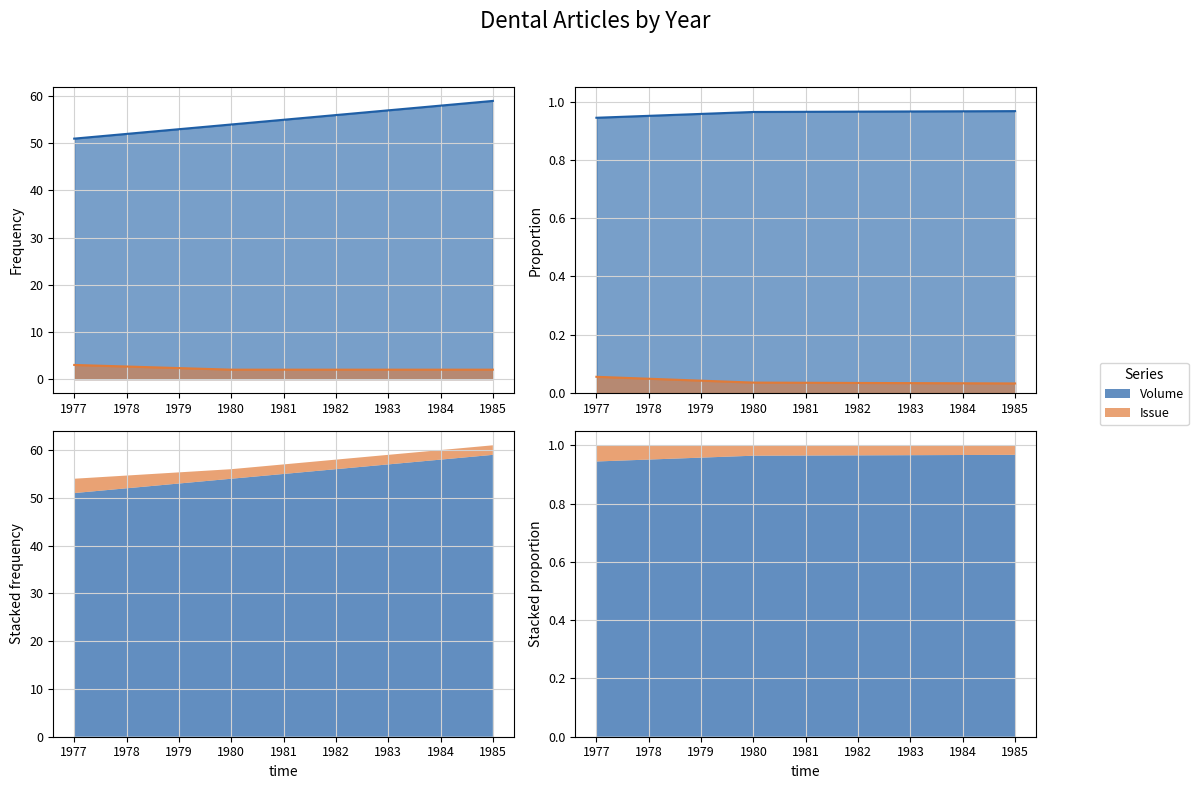

List the series in order of their overall mean, highest first.

Volume, Issue